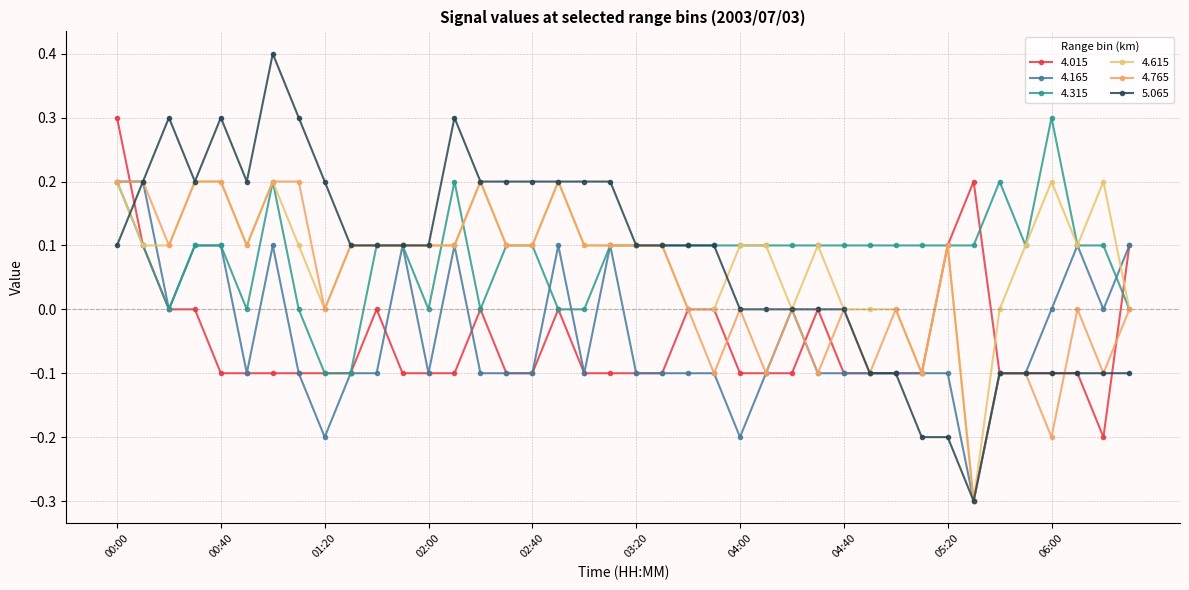

True or false: 4.015 and 4.315 cross at least once.

True